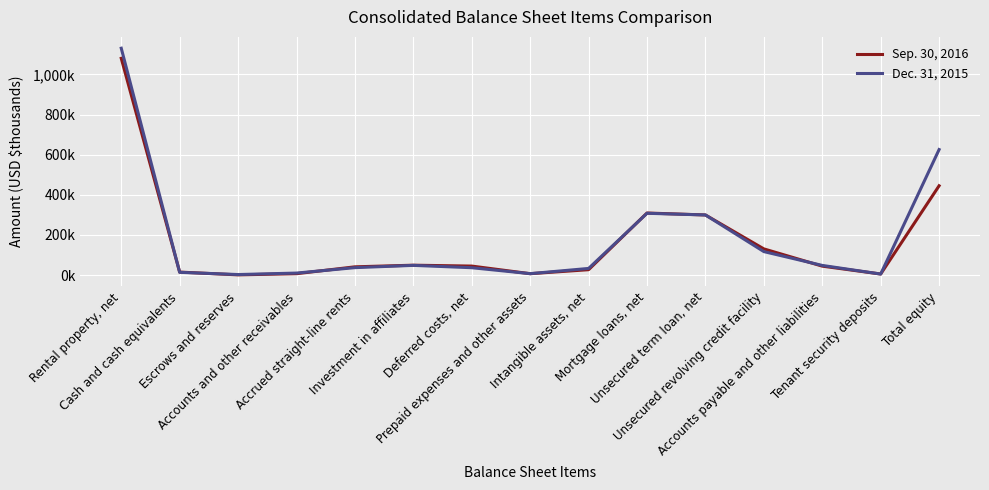

What is the label of the 7th point from the left?

Deferred costs, net